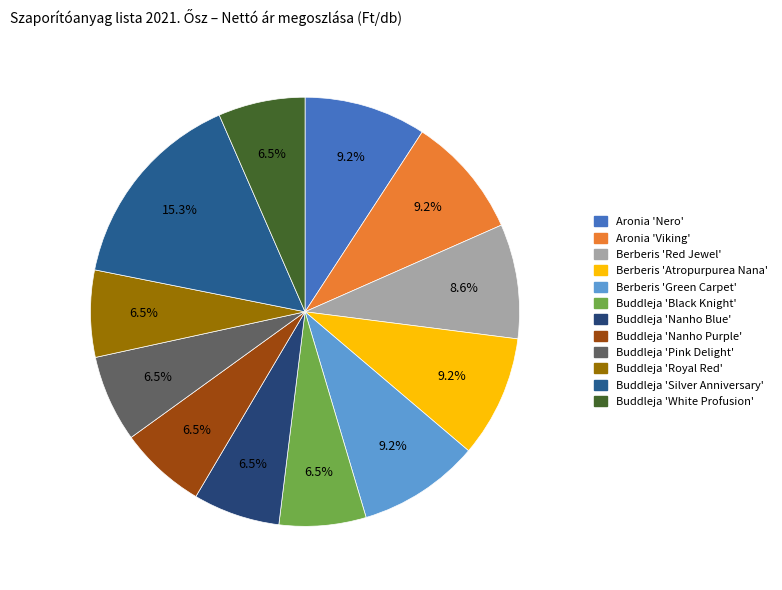

Which category has the smallest portion of the pie?

Buddleja davidii 'Black Knight'